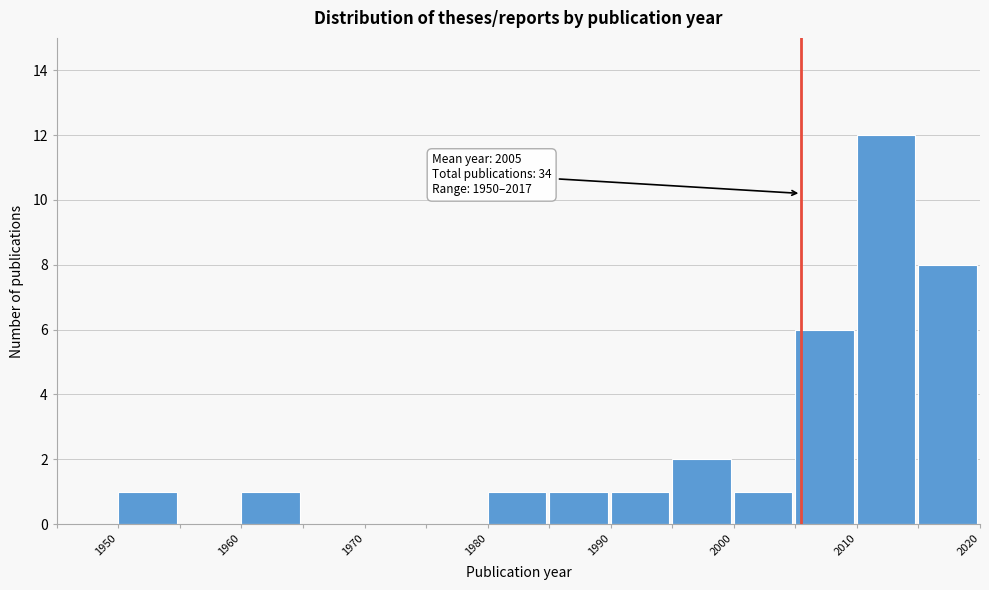

Which range on the x-axis has the tallest bar?

2010 to 2015